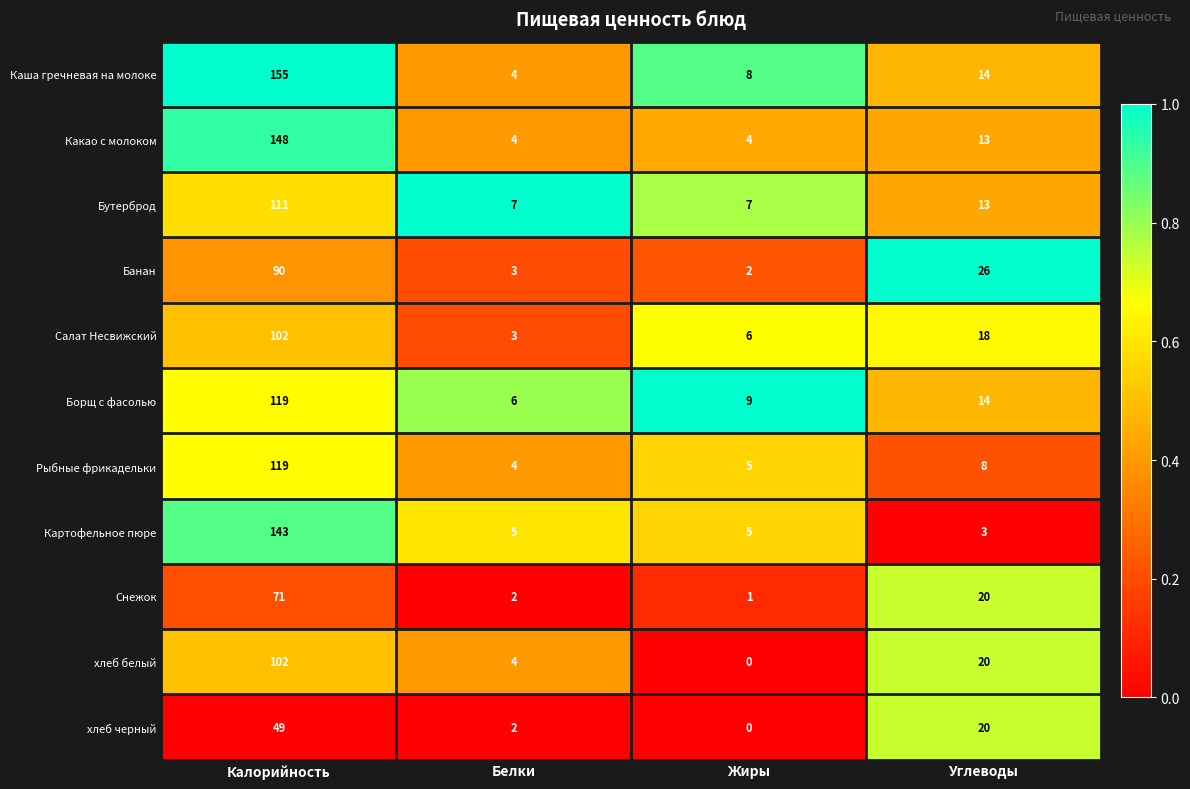

Which series has the largest range (max minus min)?

Каша гречневая на молоке